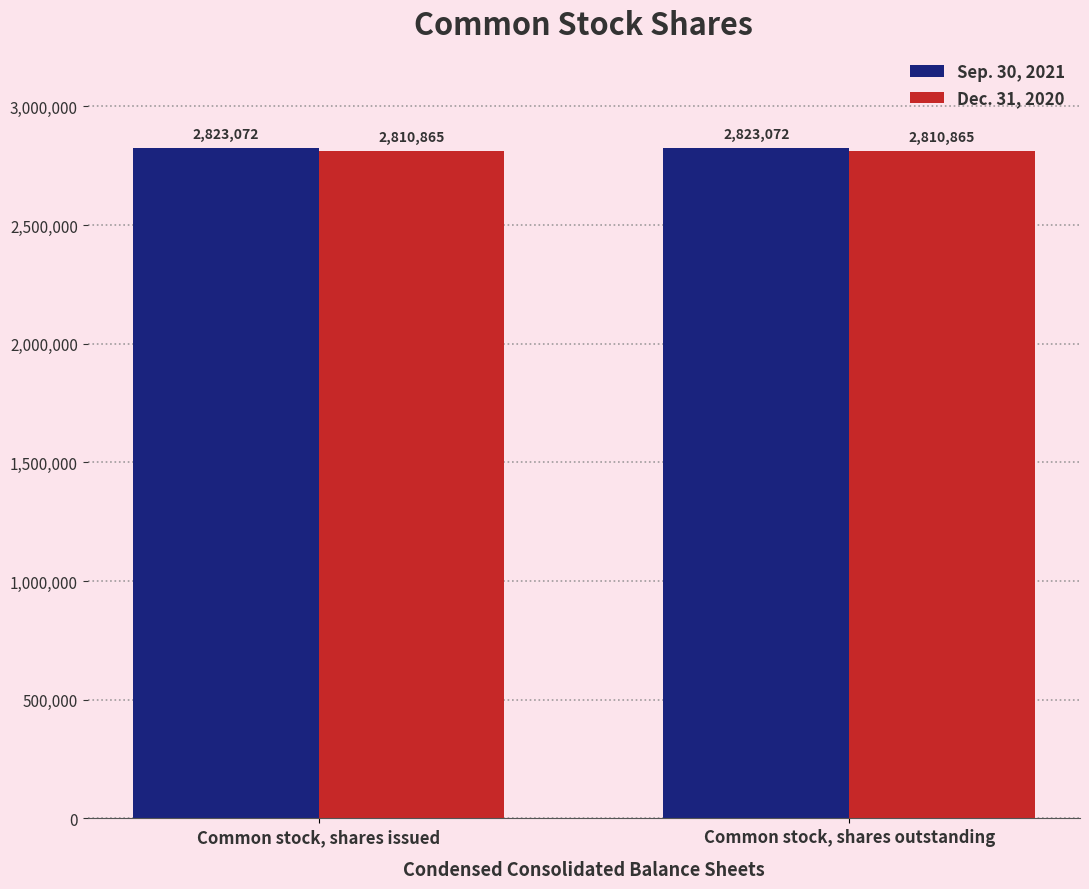

How many bars are there in total?

4